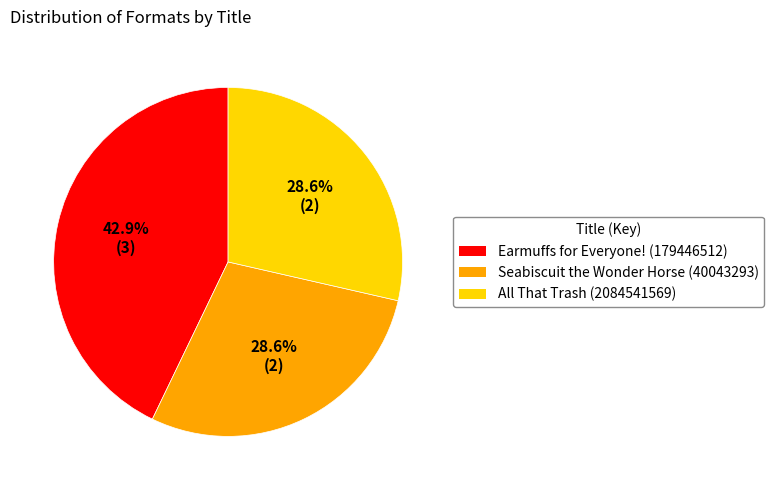

Which category has the biggest portion of the pie?

Earmuffs for Everyone! (179446512)